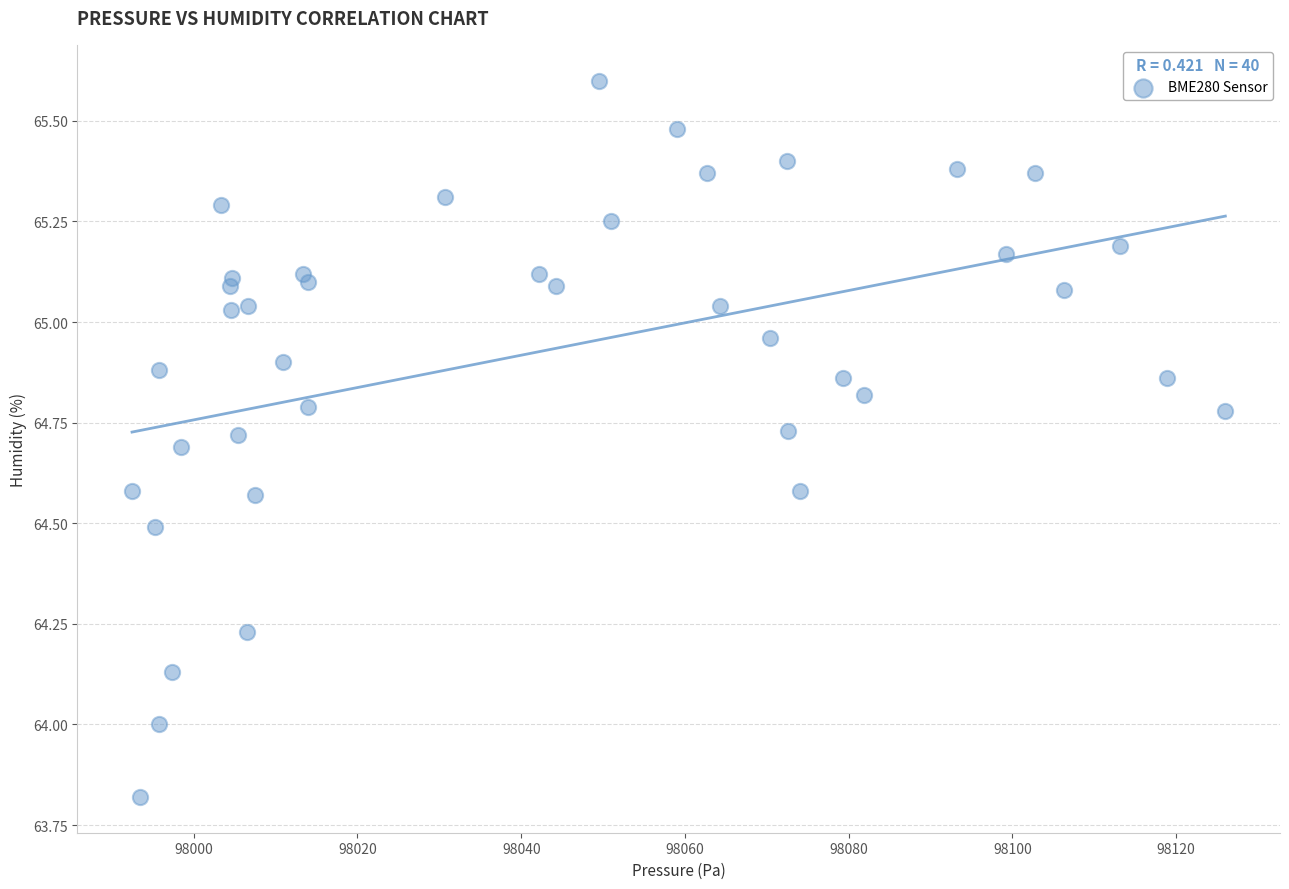

What is the range of Y values (max minus min)?

1.8